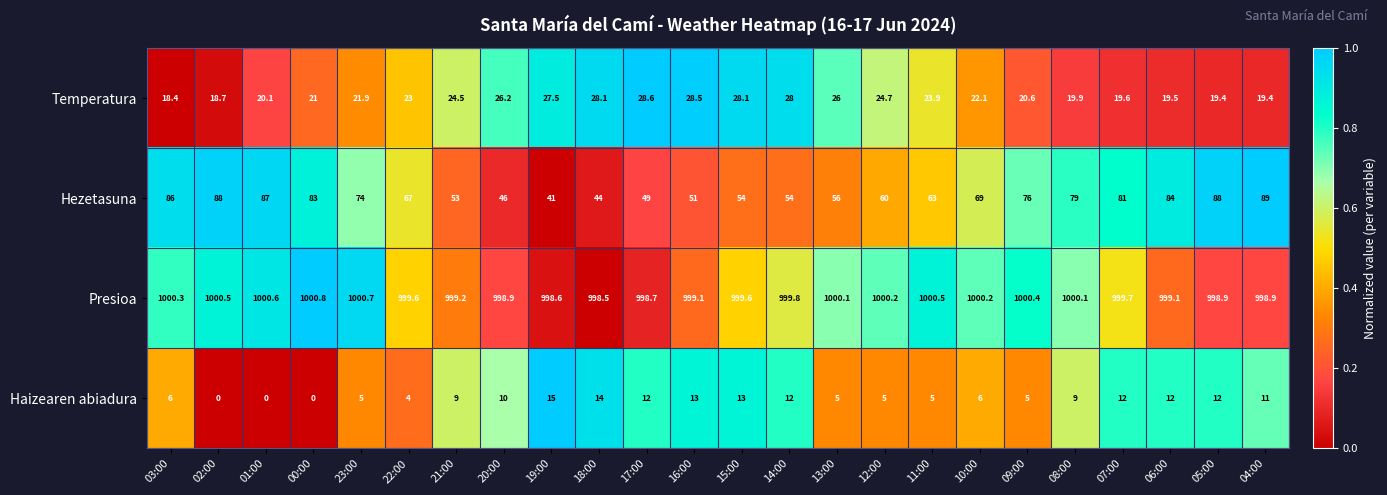

Where is Temperatura nearest to the value 23?

22:00